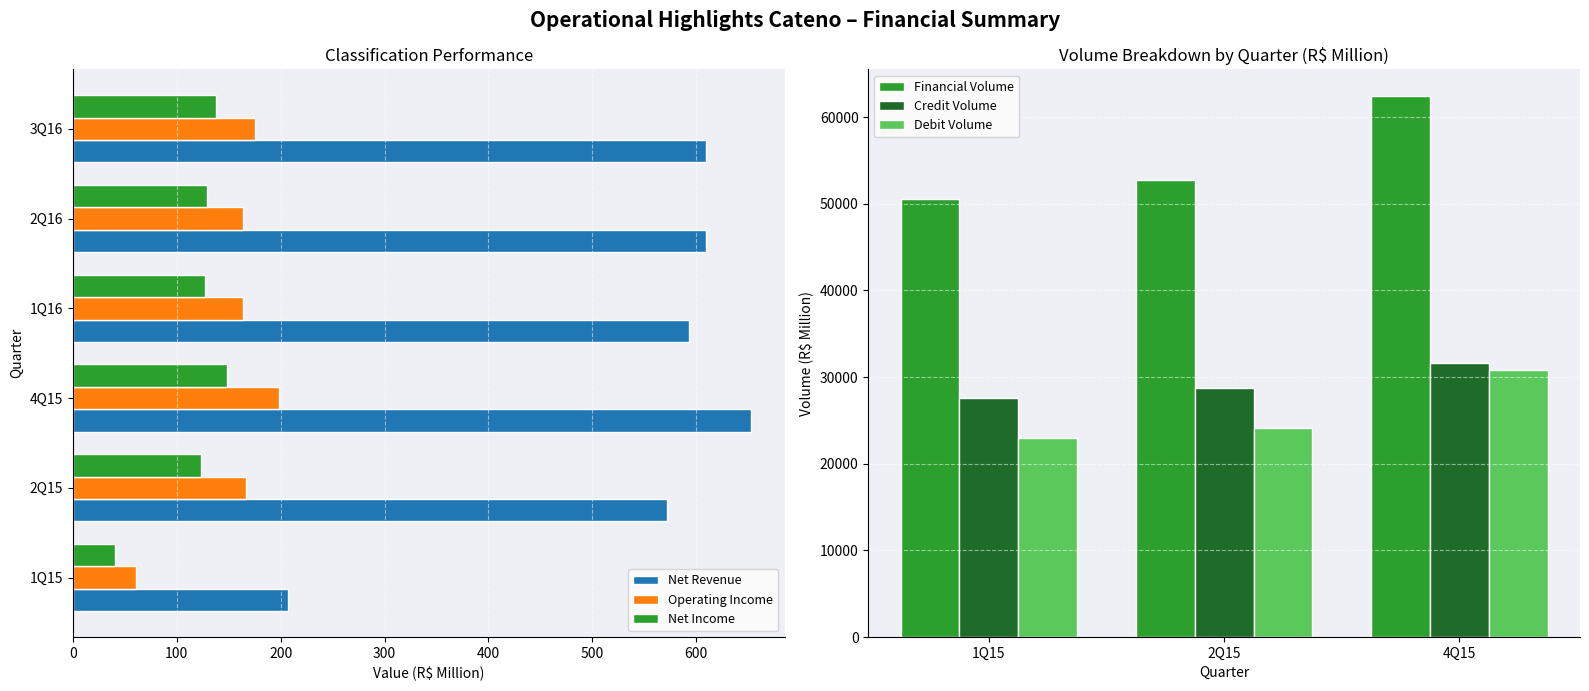

What is the label of the 1st bar from the left?

1Q15